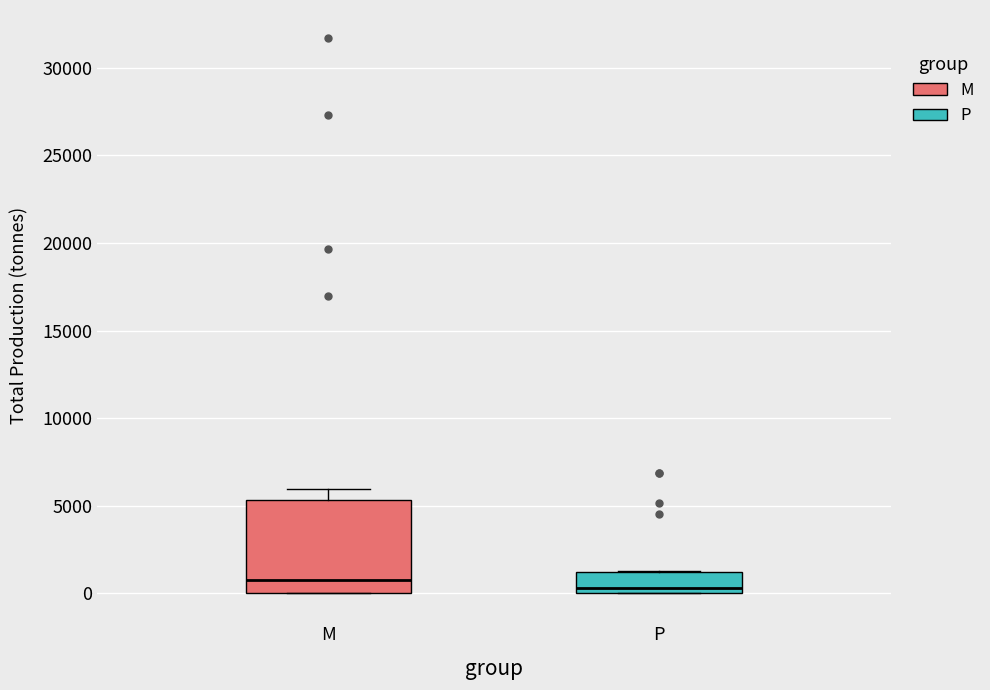

Reading left to right, read every box against the y-axis: the position of its median line, the range the box covers, and the ends of its whiskers. The values are not printed on the chart, so give them approximately, as read against the axis.

M: median 500, box 0 to 5500, whiskers 0 to 6000
P: median 500, box 0 to 1000, whiskers 0 to 1500